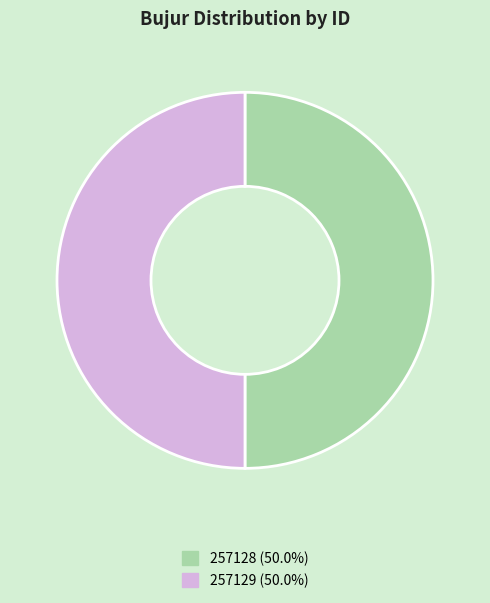

How many slices are in this pie chart?

2